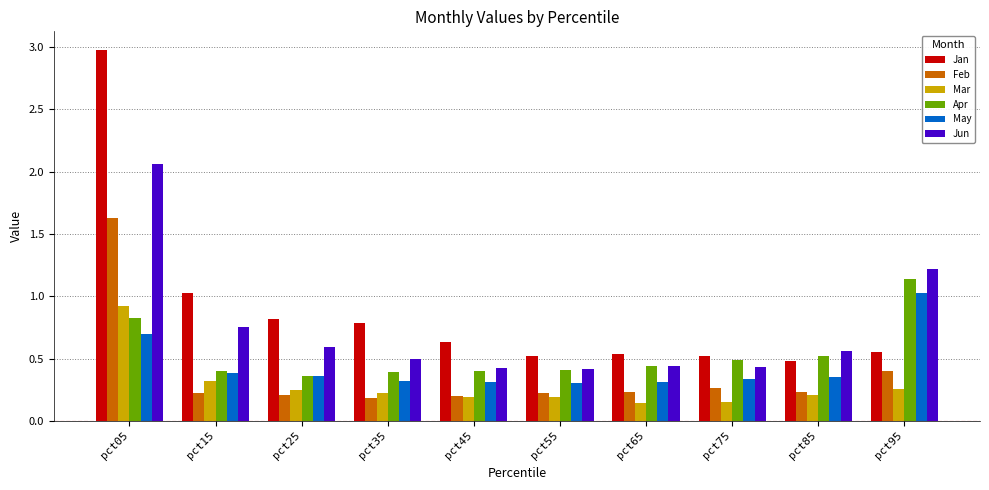

At pct85, list the series in order from smallest to largest.

Mar, Feb, May, Jan, Apr, Jun